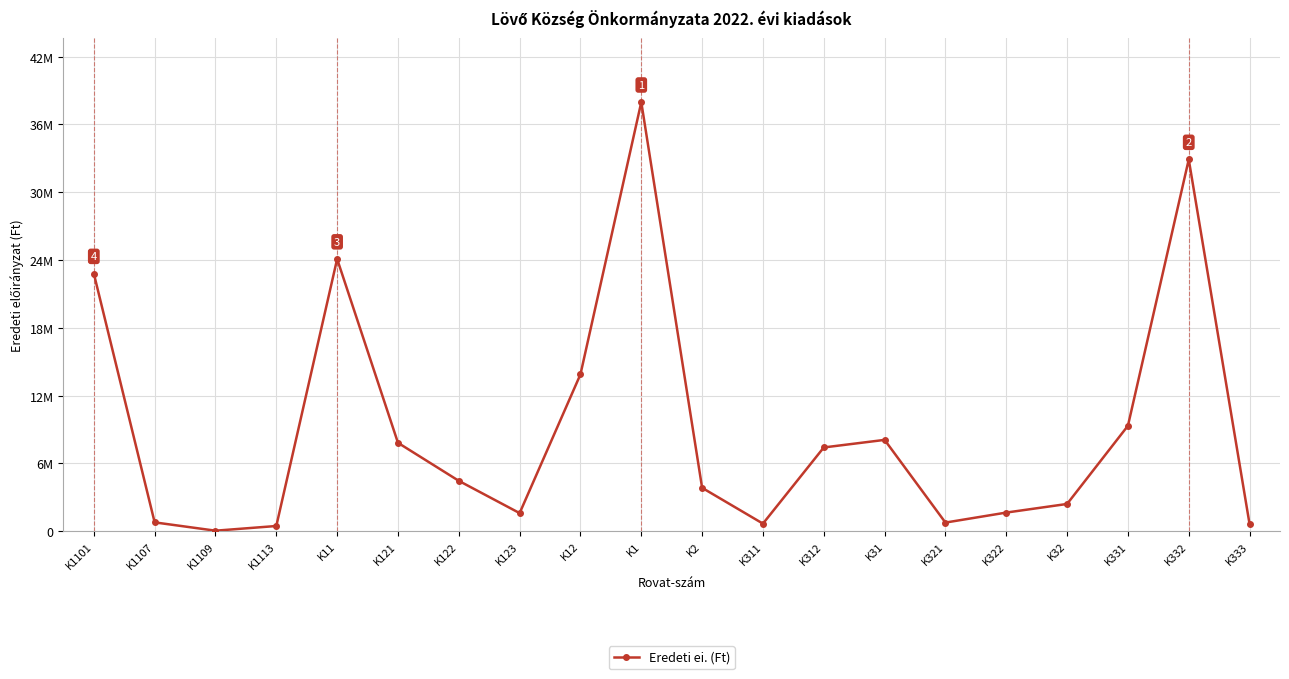

What is the difference between the values at K32 and K1109?

2366000